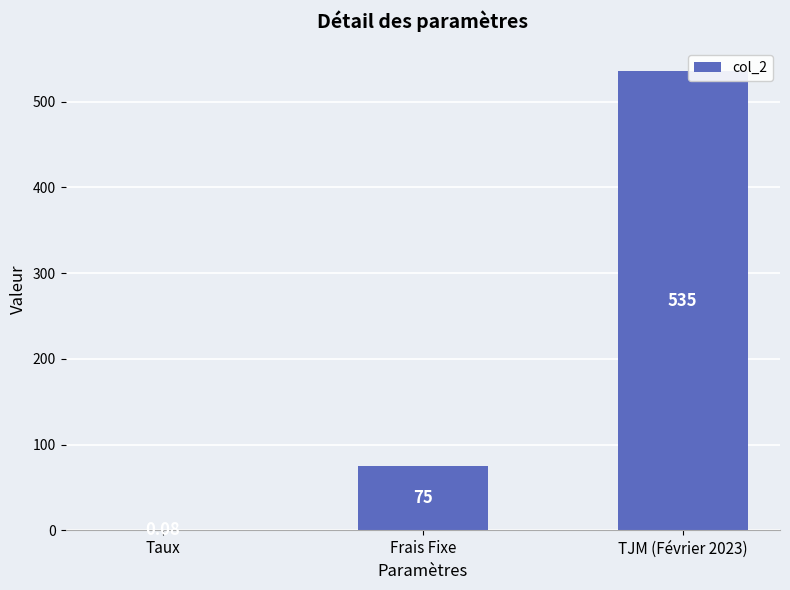

At which label is the value closest to 267?

Frais Fixe